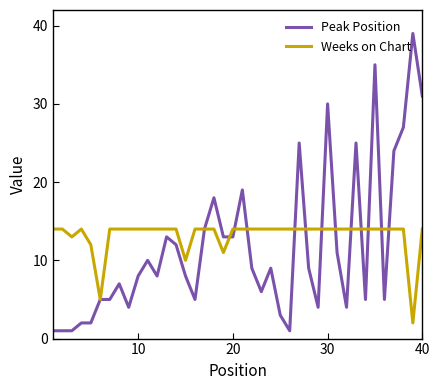

True or false: Weeks on Chart and Peak Position intersect in this chart.

True